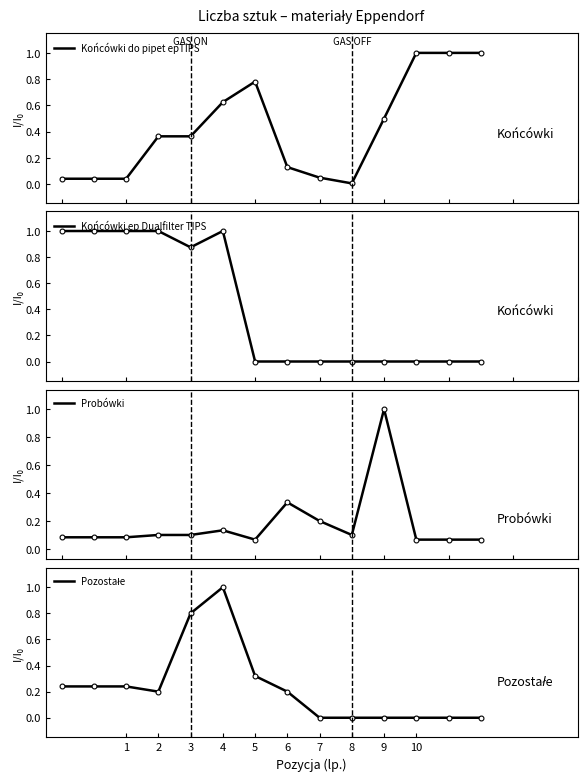

Which series changed the most between 2 and 11?

Końcówki ep Dualfilter TIPS